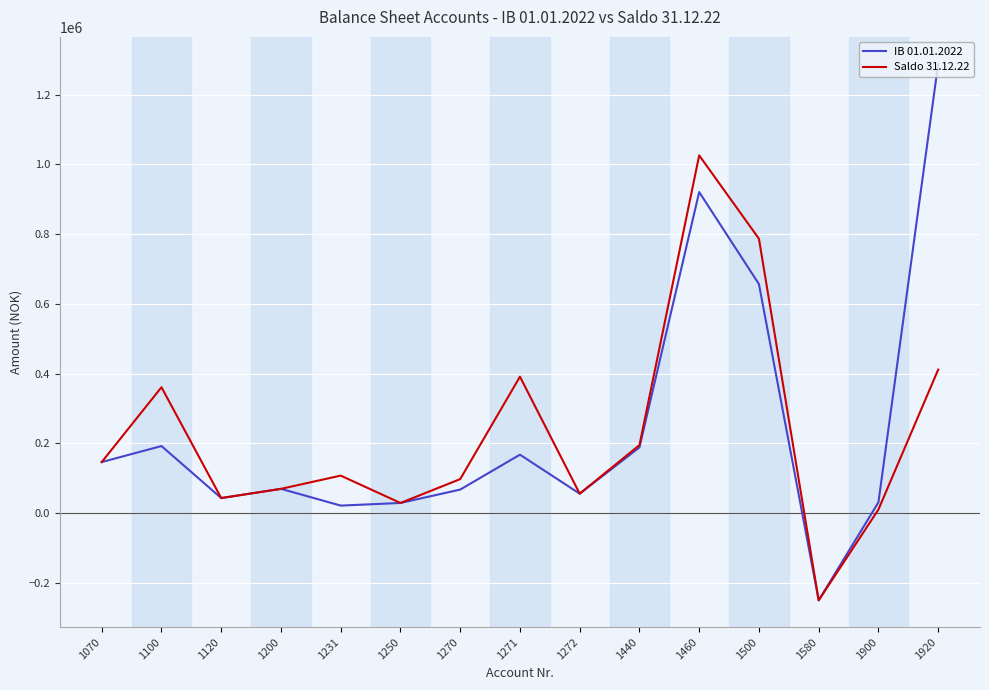

Which series changed the most between 1270 and 1271?

Saldo 31.12.22